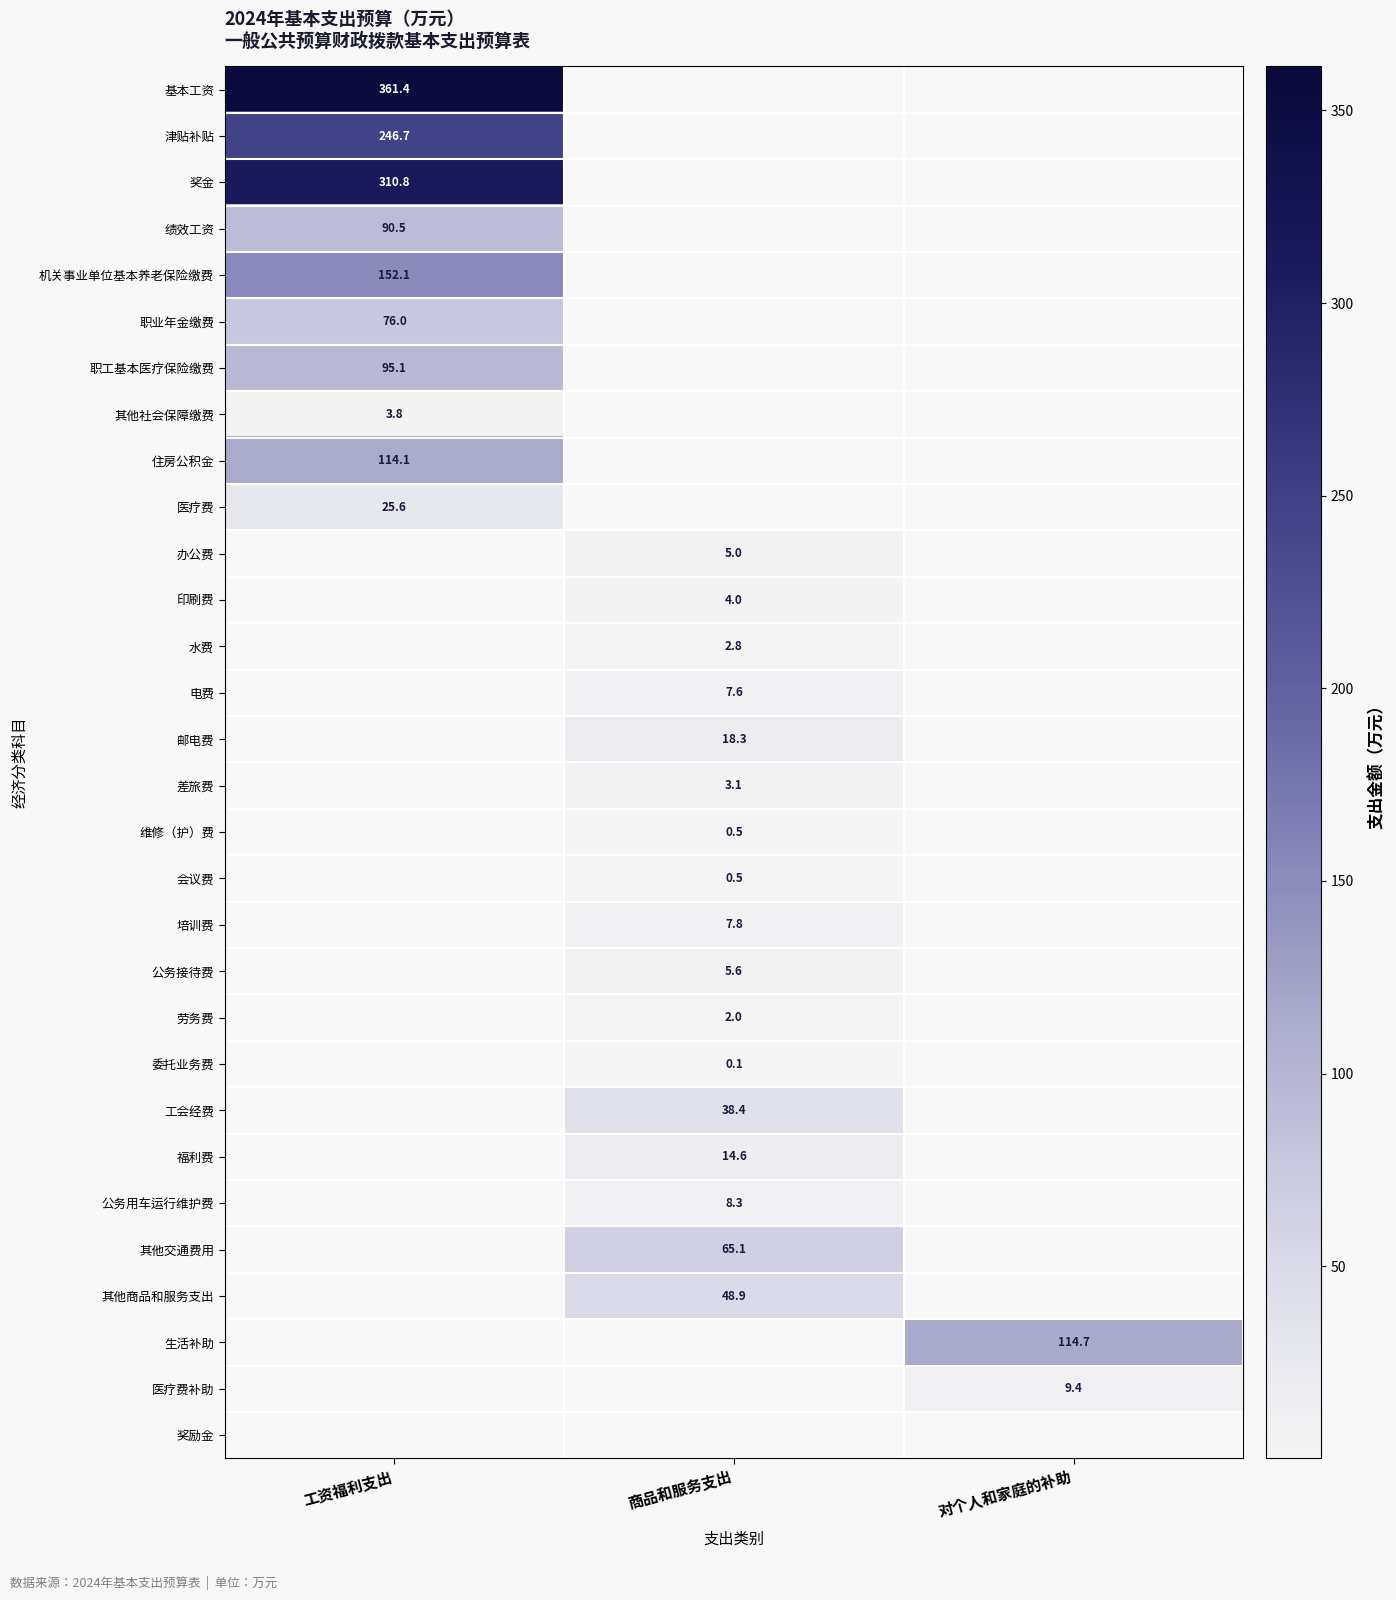

Which has a higher value, 对个人和家庭的补助 or 商品和服务支出?

商品和服务支出